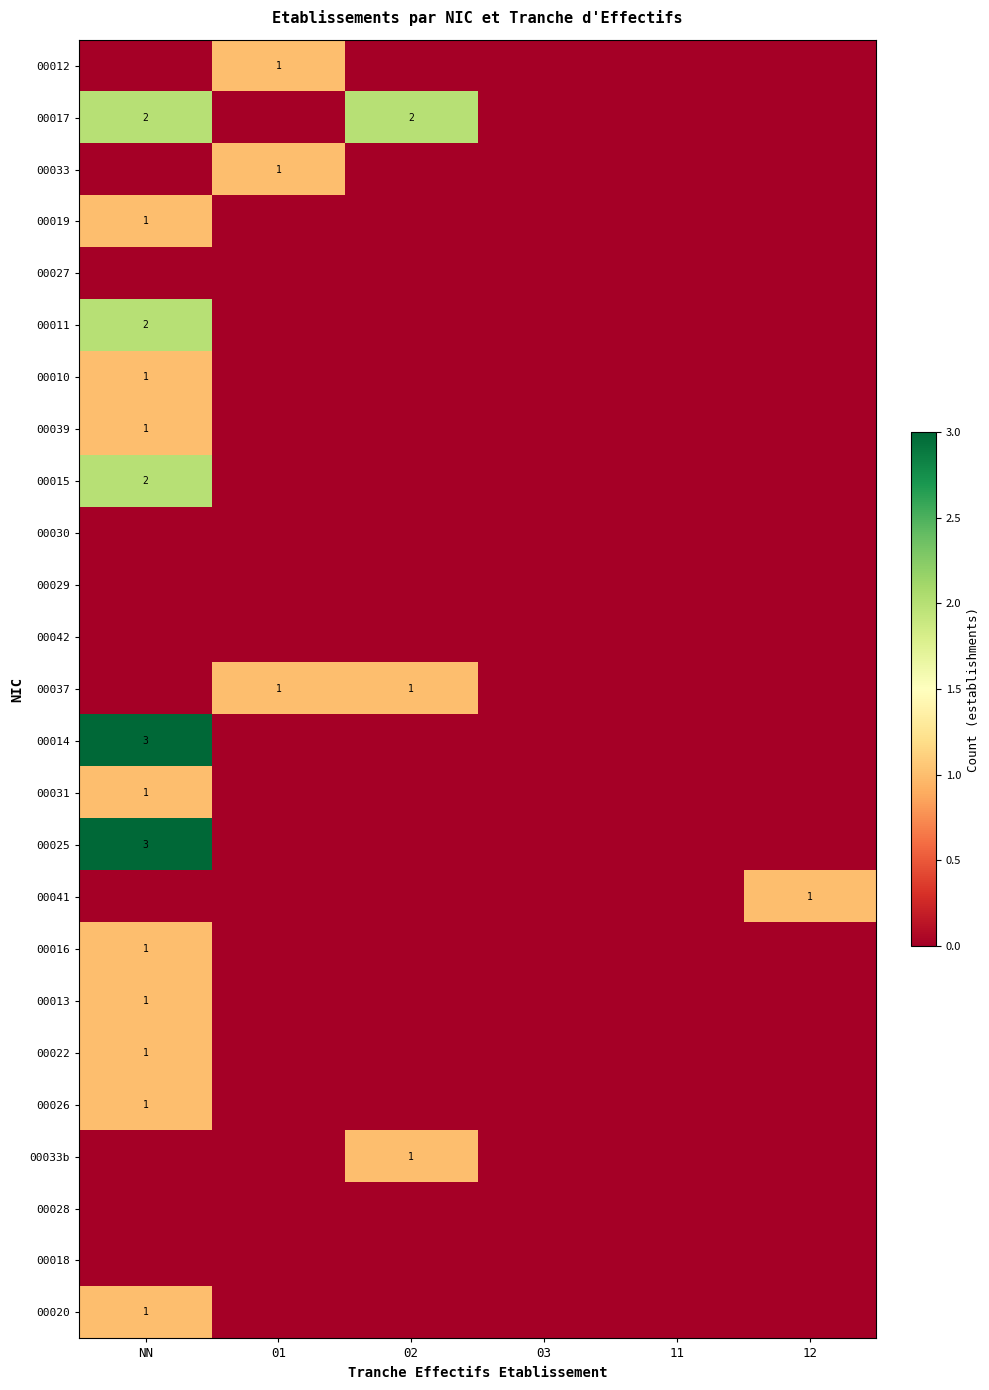

Which series has the widest spread of values?

00014